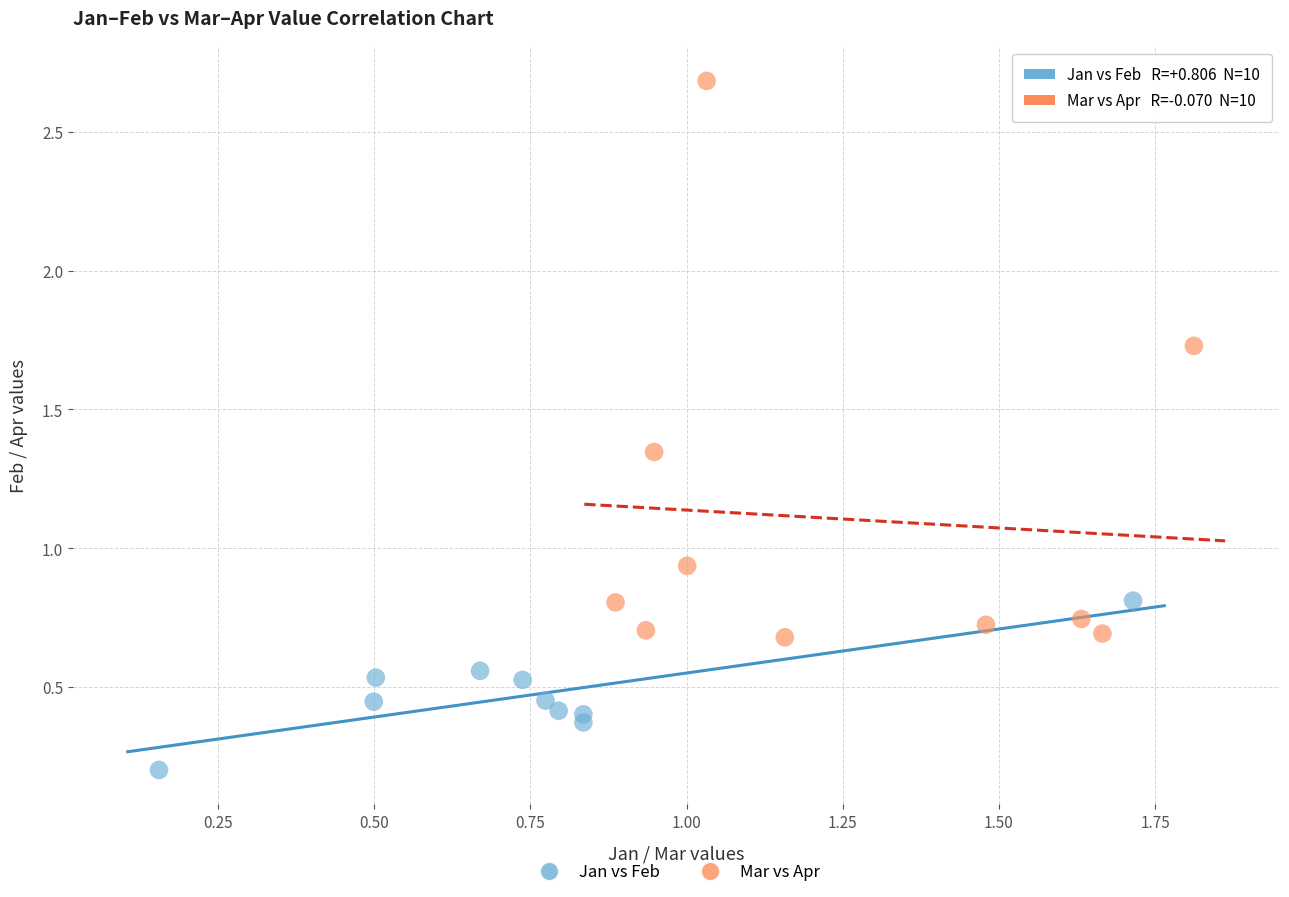

Which series has the largest Y range (max minus min)?

Mar vs Apr